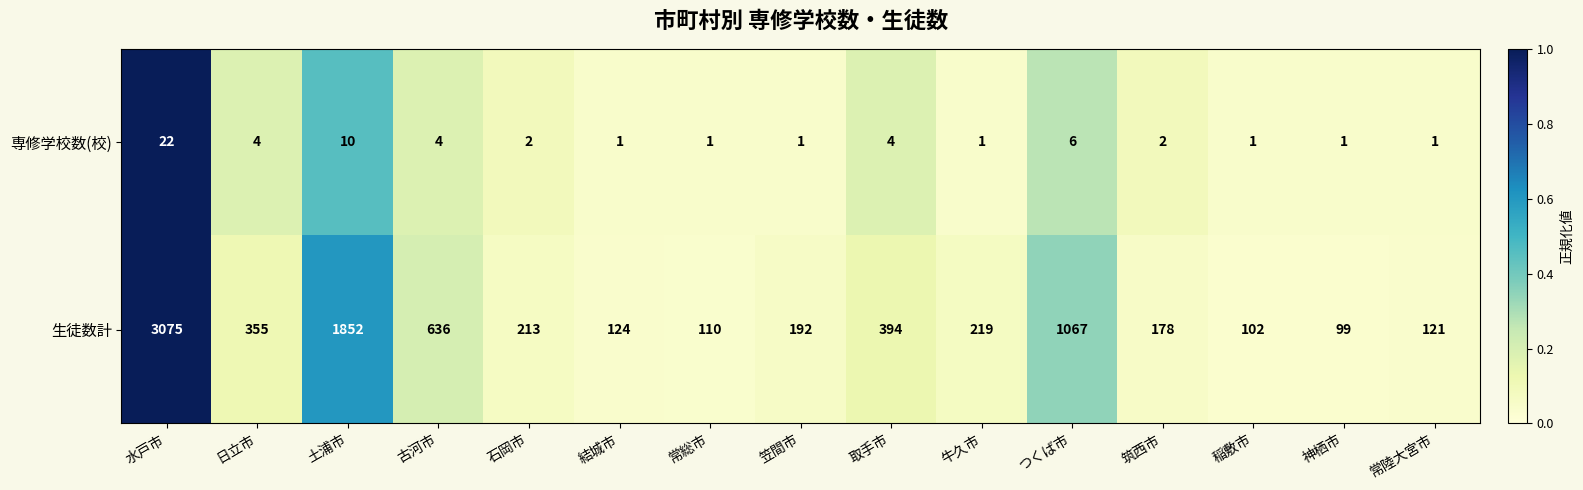

Reading right to left, extract all data points from this chart.

専修学校数(校): 常陸大宮市=1	神栖市=1	稲敷市=1	筑西市=2	つくば市=6	牛久市=1	取手市=4	笠間市=1	常総市=1	結城市=1	石岡市=2	古河市=4	土浦市=10	日立市=4	水戸市=22
生徒数計: 常陸大宮市=121	神栖市=99	稲敷市=102	筑西市=178	つくば市=1067	牛久市=219	取手市=394	笠間市=192	常総市=110	結城市=124	石岡市=213	古河市=636	土浦市=1852	日立市=355	水戸市=3075